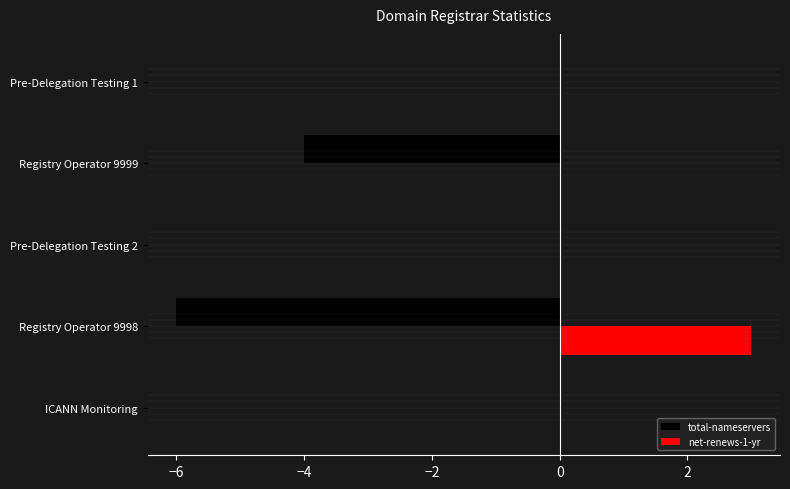

At which label does net-renews-1-yr reach its peak?

Registry Operator 9998